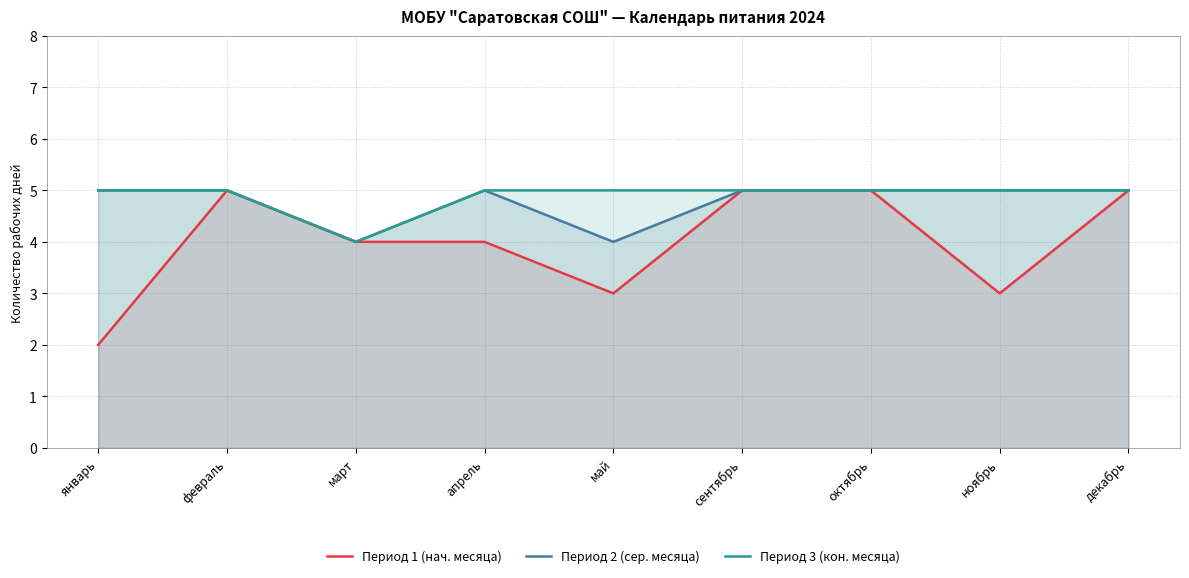

At how many categories does at least one series exceed 2?

9